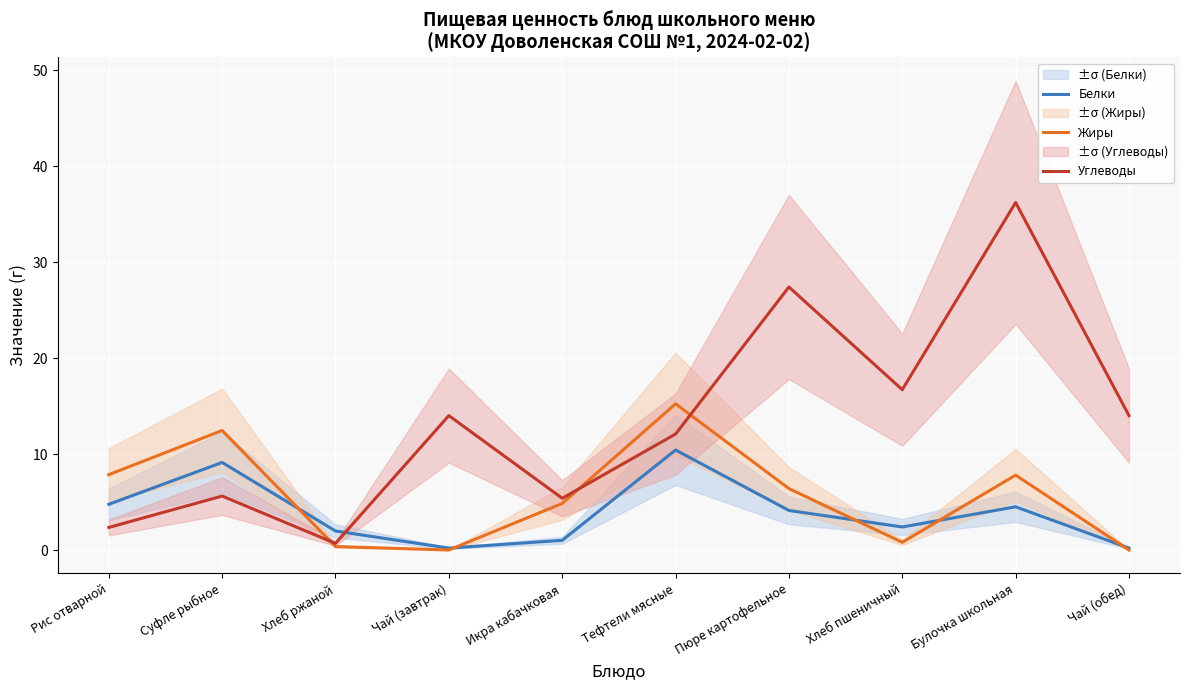

What is the label of the 4th point from the left?

Чай (завтрак)